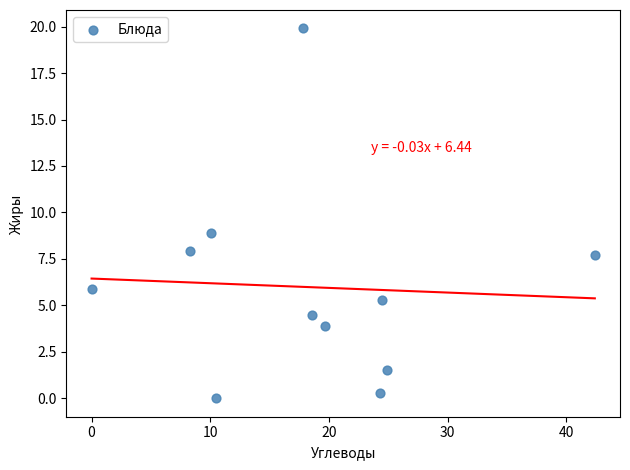

What is the average X value?

18.3